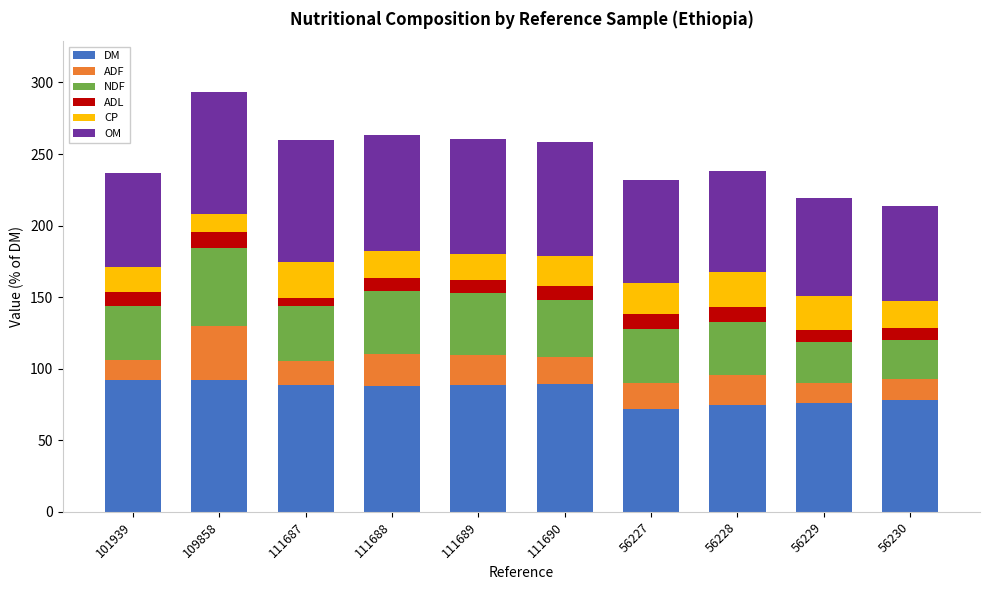

Is it true that DM equals 44.4 at 56230?

False